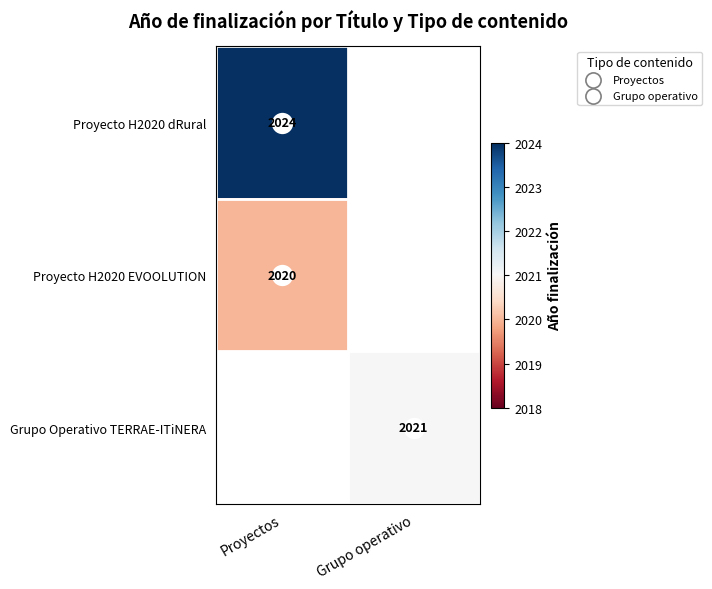

The value of Proyecto H2020 dRural at Proyectos is 788.3. True or false?

False